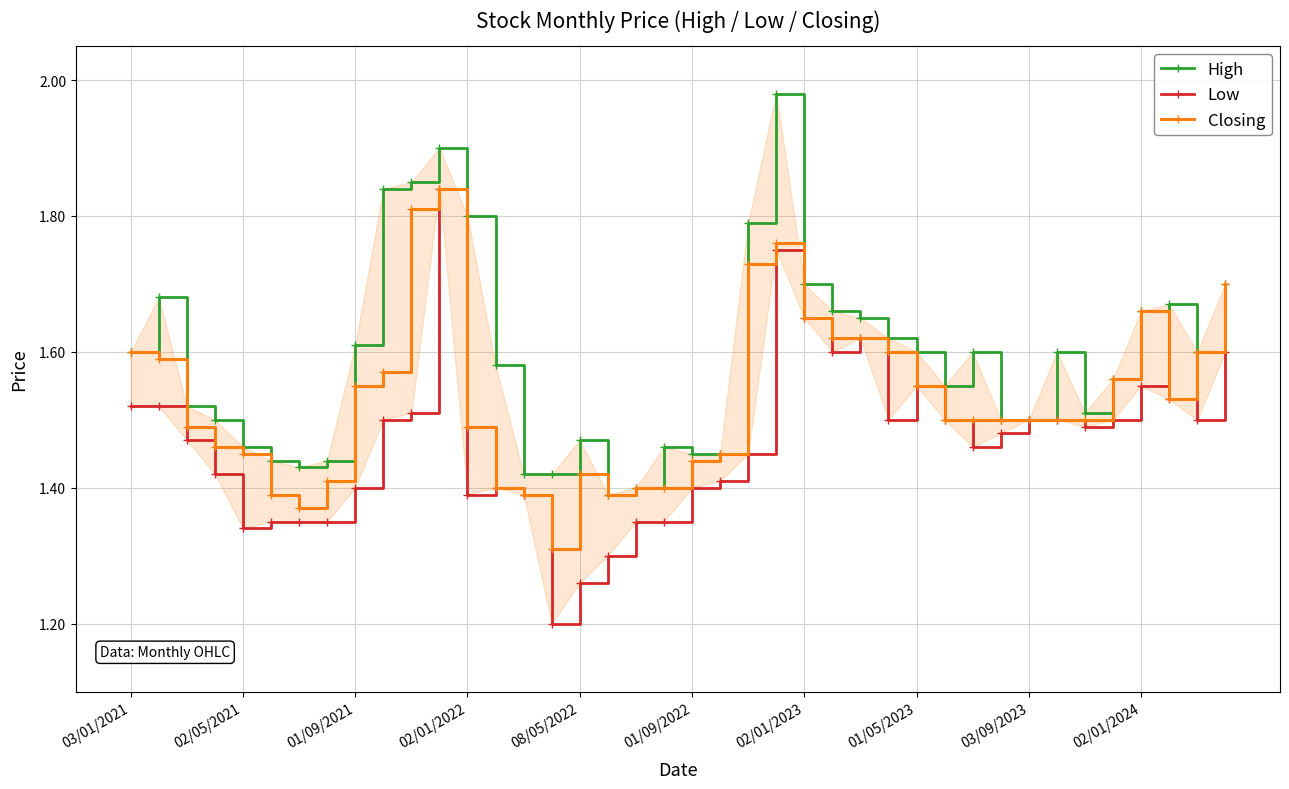

In Low, how many points are lower than both neighbors (excluding endpoints)?

8